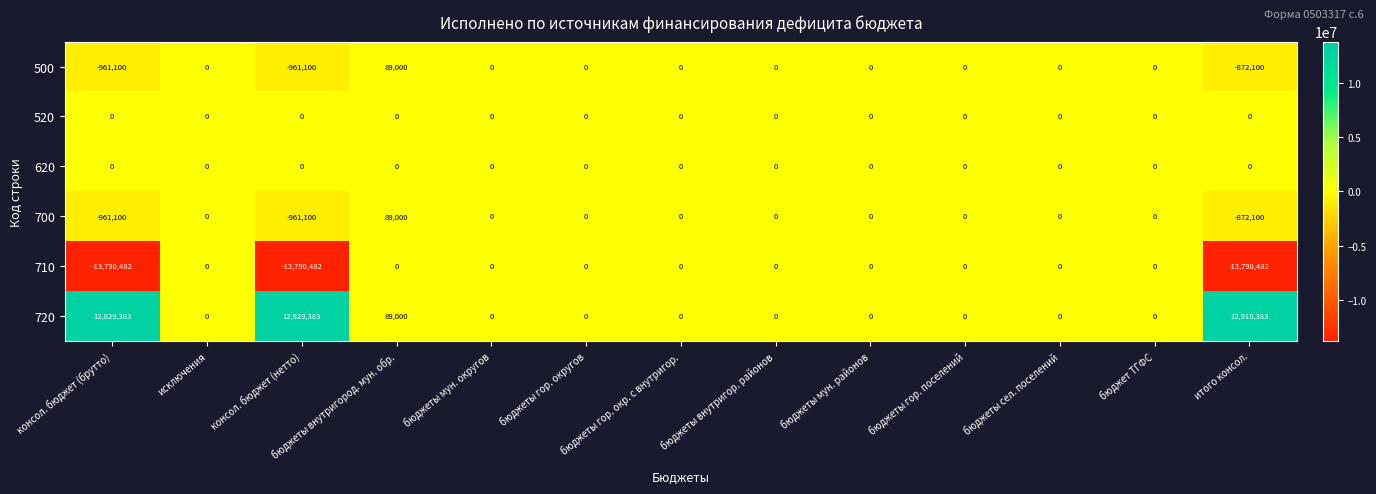

What is the sum of all 720 values?

38666149